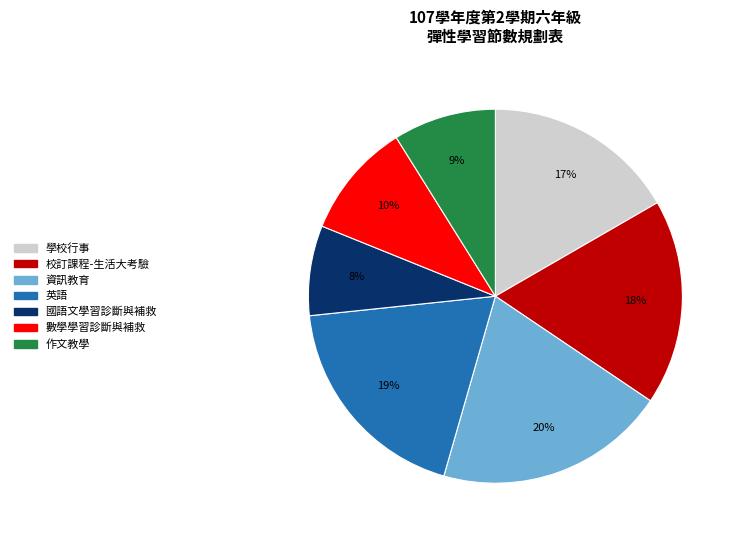

Between 學校行事 and 校訂課程-生活大考驗, which is larger?

校訂課程-生活大考驗